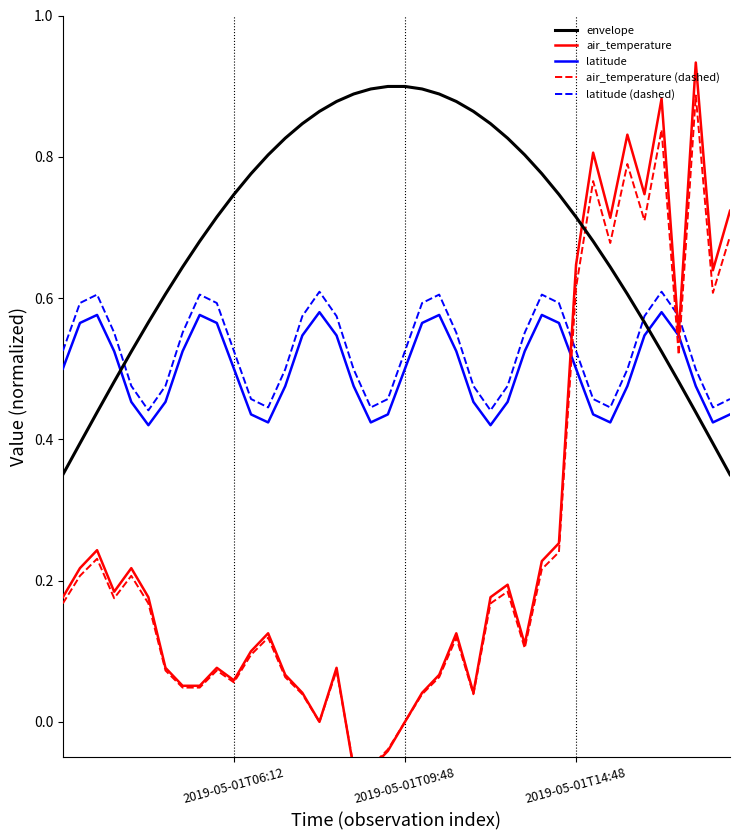

Which series has the widest spread of values?

air_temperature